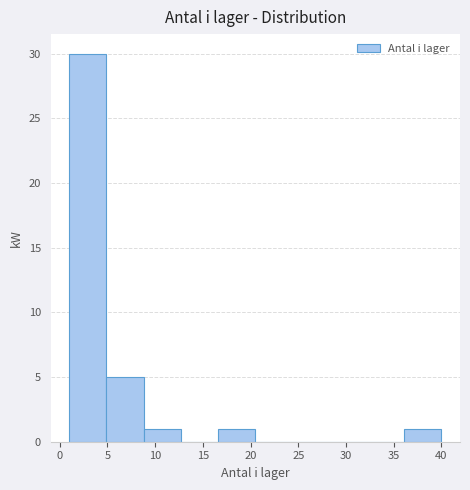

Which range on the x-axis has the tallest bar?

1.0 to 4.9